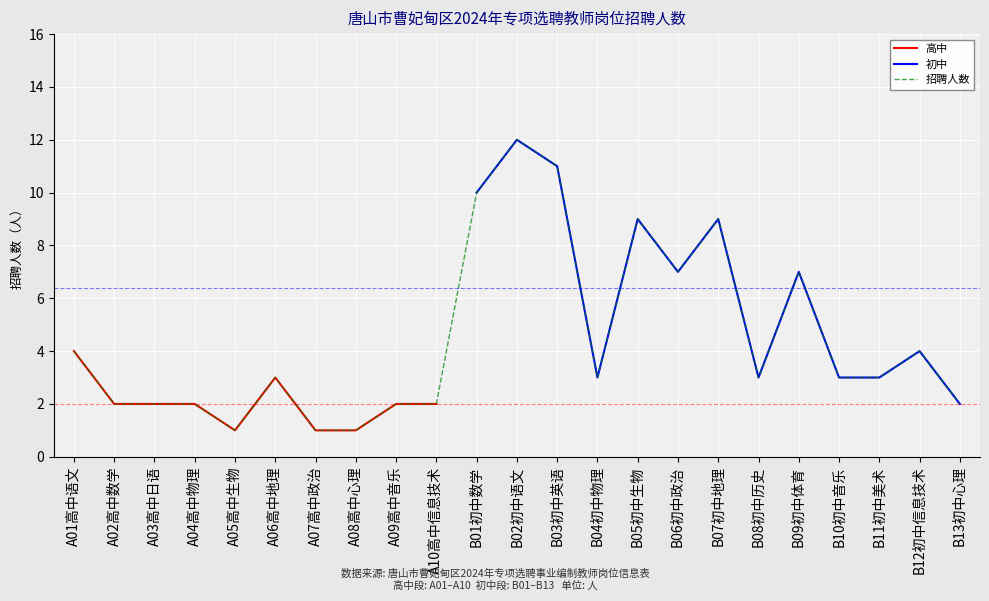

What position from the right is A07高中政治?

17